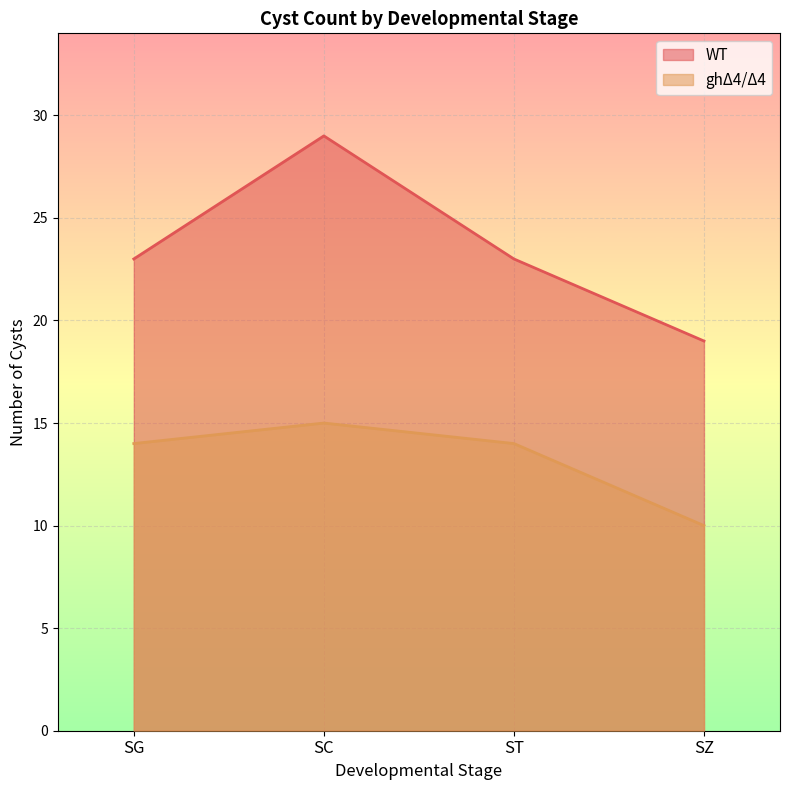

What is the total value across all series at SZ?

29